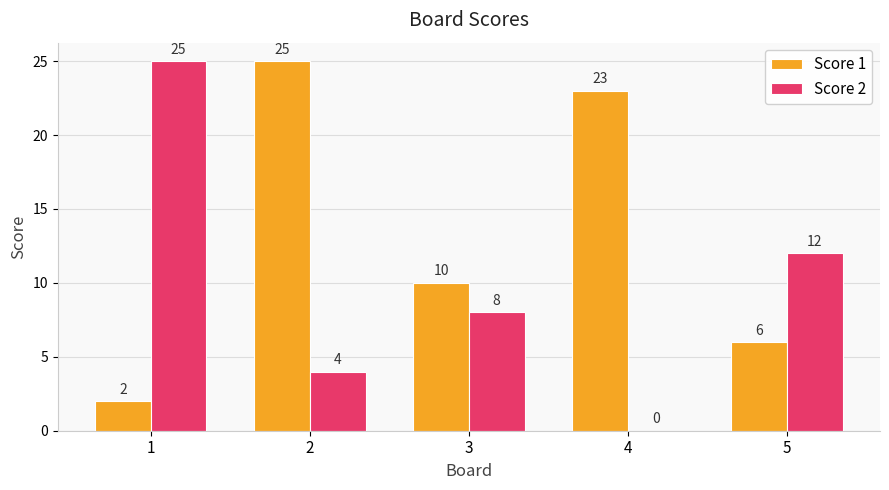

How many positive values does the Score 2 series have?

4